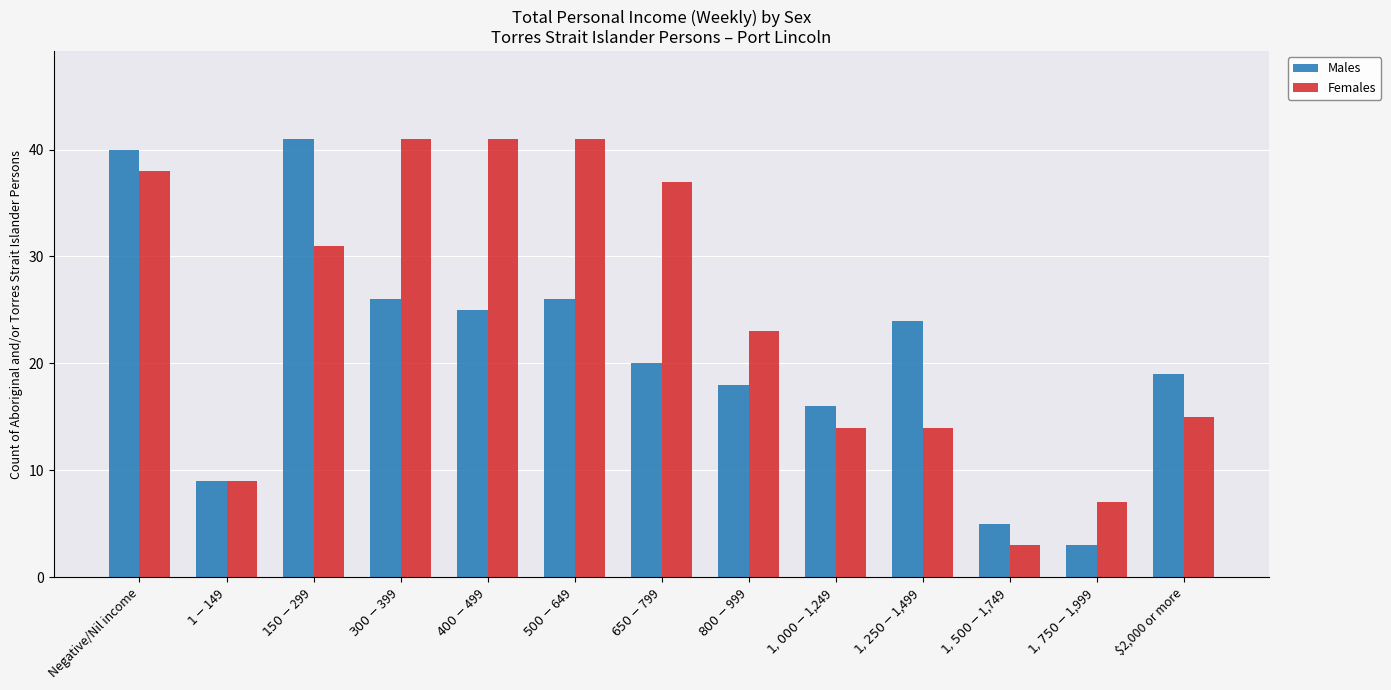

Which series has the largest total across all categories?

Females